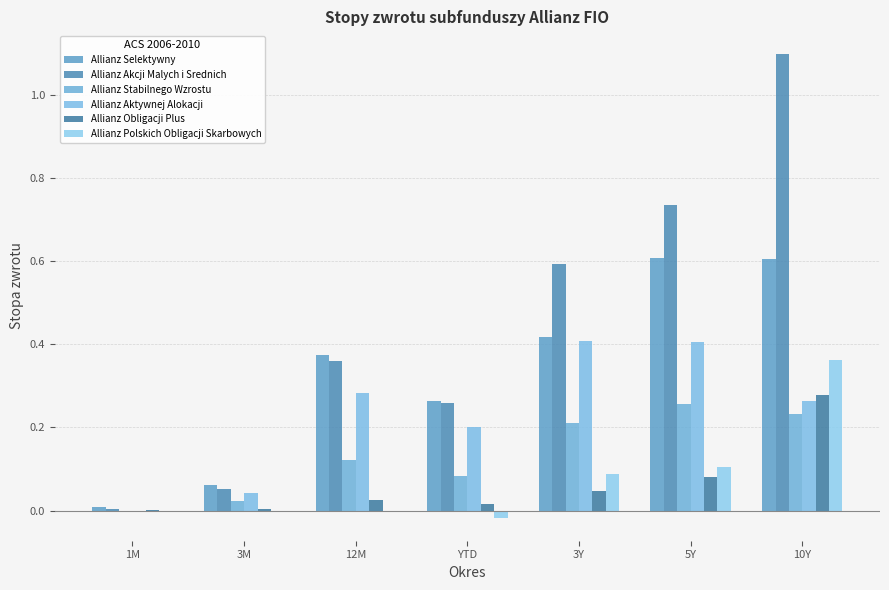

Reading right to left, extract all data points from this chart.

Allianz Selektywny: 0.6	0.6	0.4	0.3	0.4	0.1	0.0
Allianz Akcji Malych i Srednich: 1.1	0.7	0.6	0.3	0.4	0.1	0.0
Allianz Stabilnego Wzrostu: 0.2	0.3	0.2	0.1	0.1	0.0	-0.0
Allianz Aktywnej Alokacji: 0.3	0.4	0.4	0.2	0.3	0.0	-0.0
Allianz Obligacji Plus: 0.3	0.1	0.0	0.0	0.0	0.0	0.0
Allianz Polskich Obligacji Skarbowych: 0.4	0.1	0.1	-0.0	-0.0	-0.0	-0.0